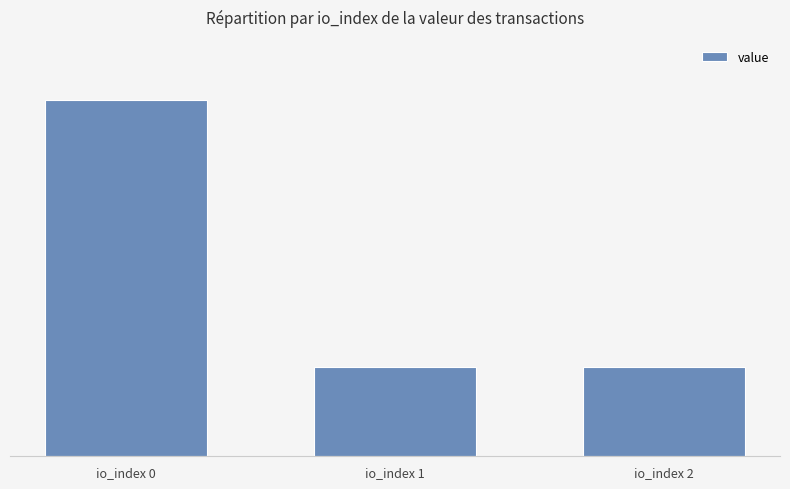

Reading left to right, extract all data points from this chart.

io_index 0=368.3	io_index 1=92.1	io_index 2=92.1